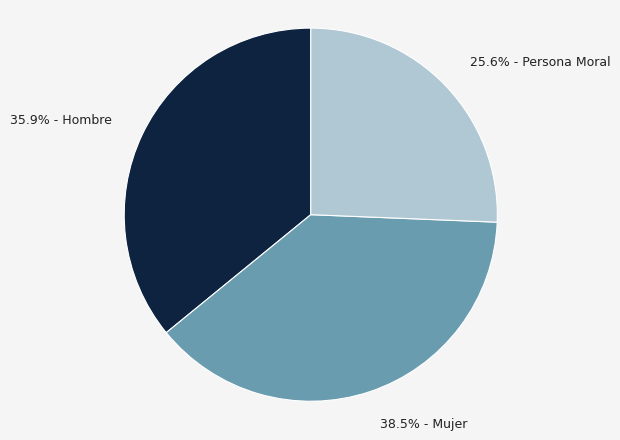

Is there a majority slice in this chart?

No